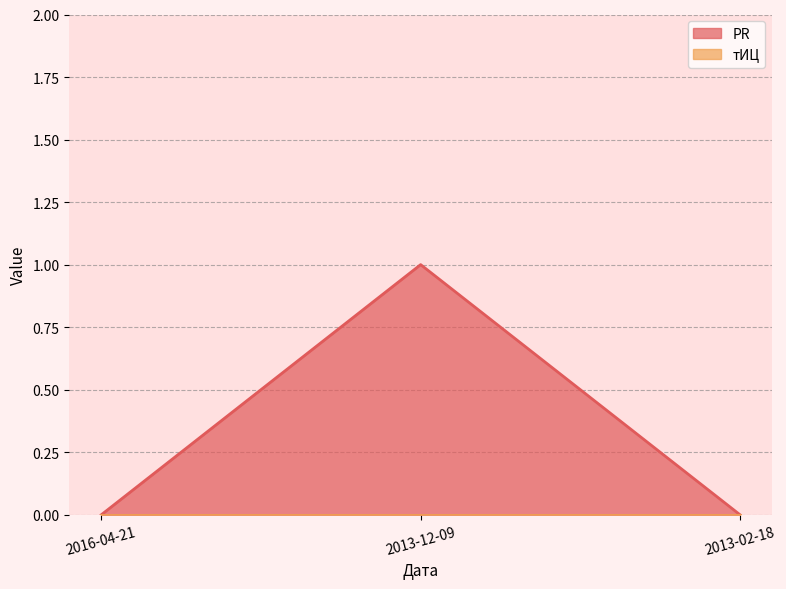

Between 2013-02-18 and 2016-04-21, which is larger?

2013-02-18